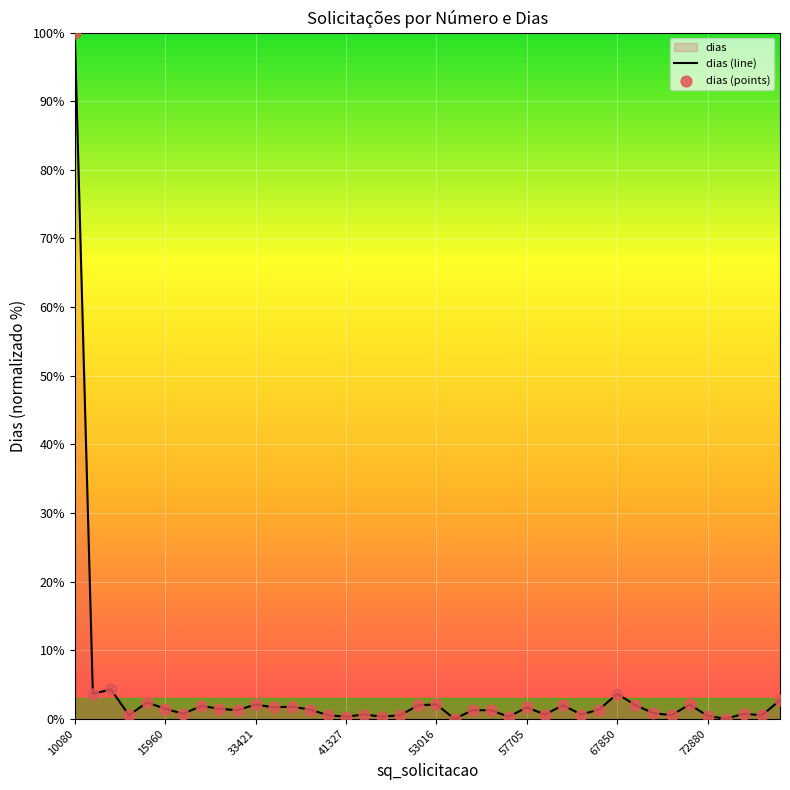

At which category is the sum across all series the highest?

10080